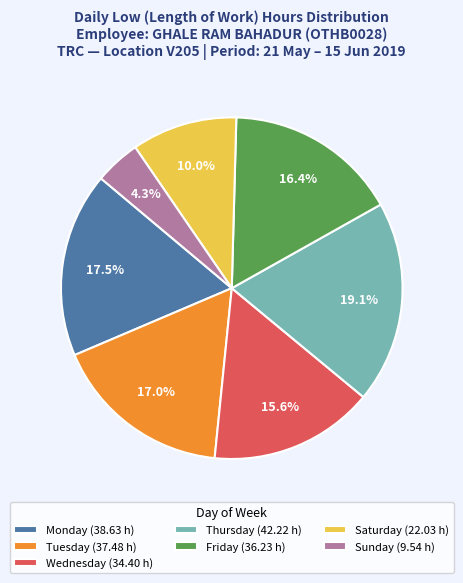

Count the number of slices in the pie.

7